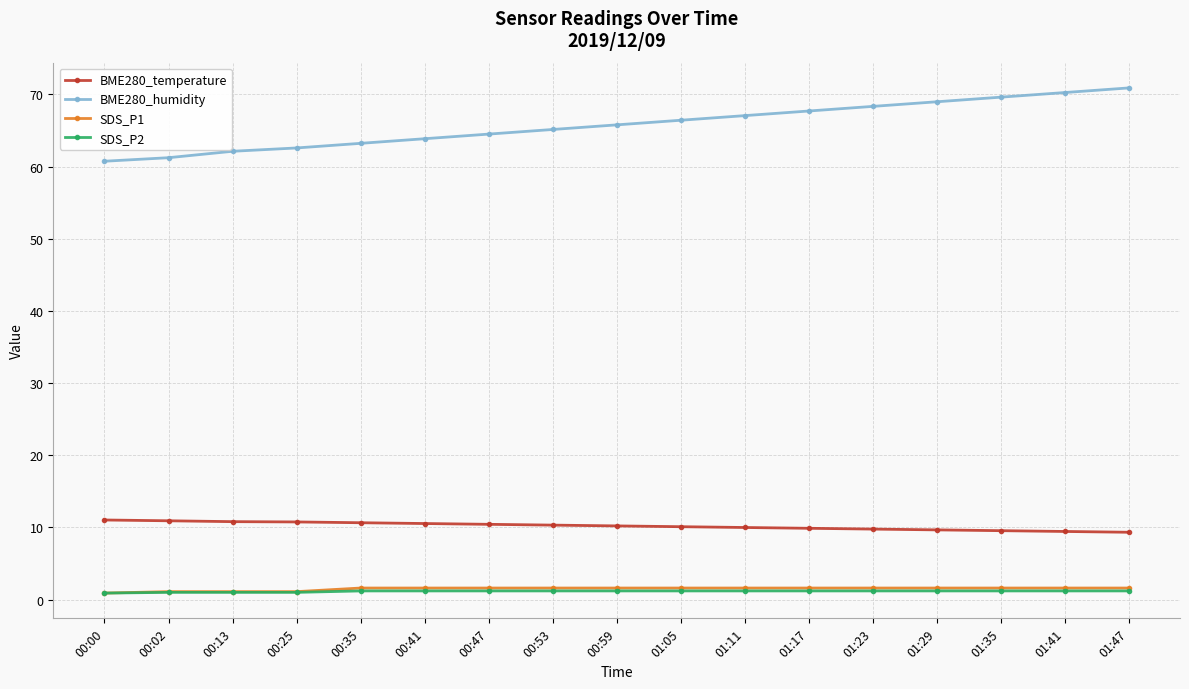

Is this an area chart (filled region under the line)?

No